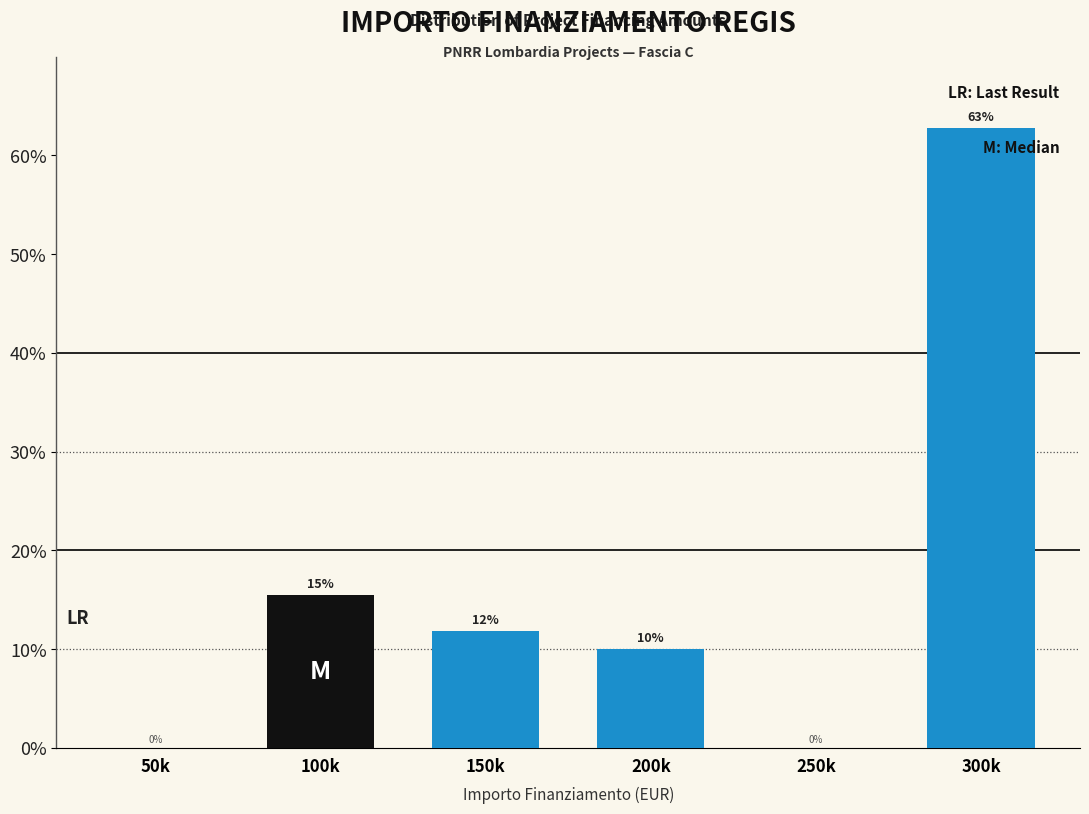

Between 50k and 150k, which is larger?

150k